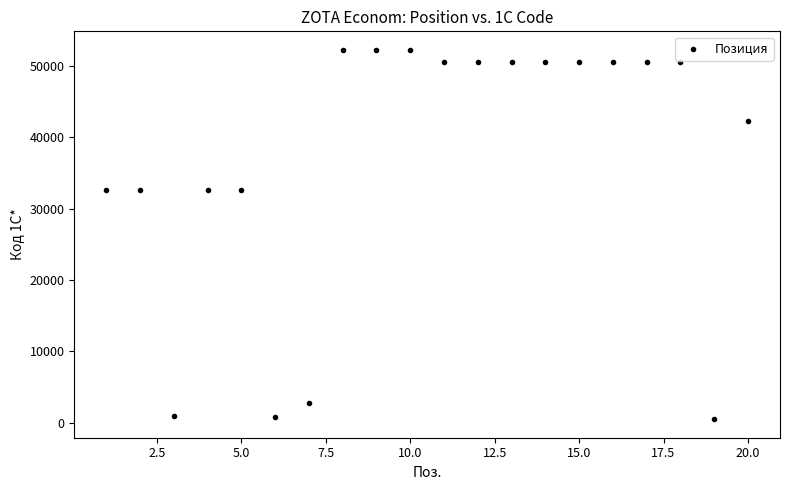

What is the range of X values (max minus min)?

19